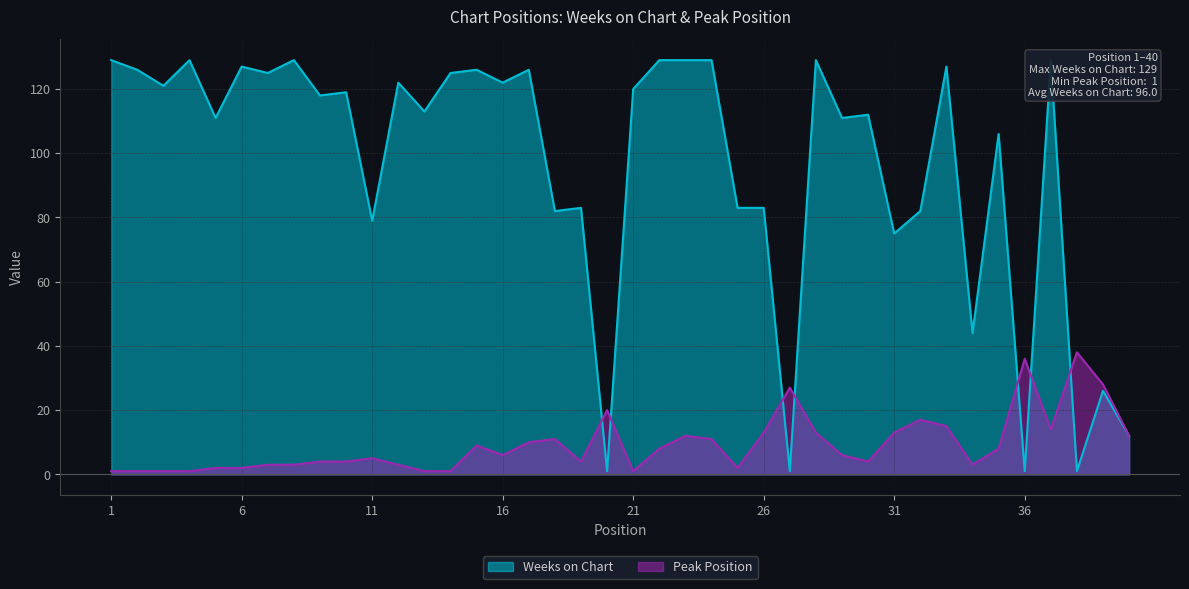

At which category does Peak Position reach its first local valley?

16